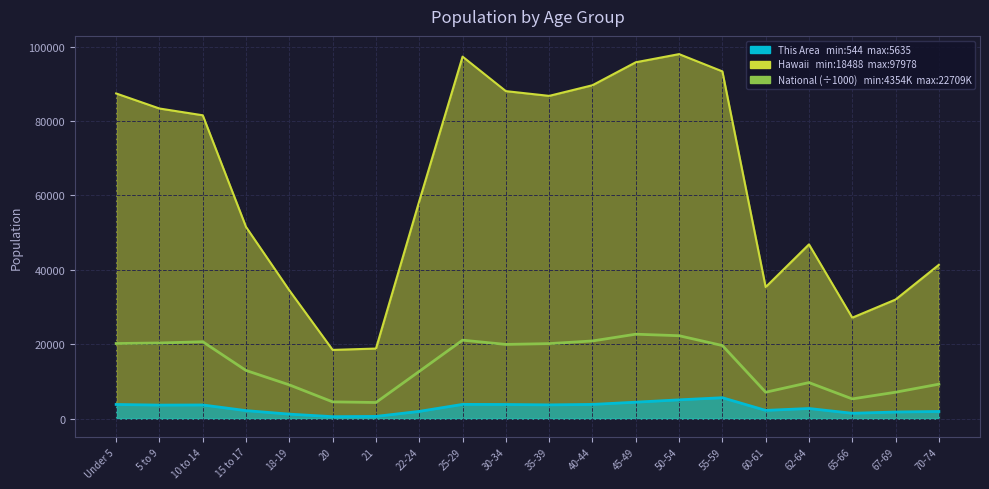

Reading left to right, list all the values displayed in this chart.

Under 5=20201.4	5 to 9=20348.7	10 to 14=20677.2	15 to 17=12954.3	18-19=9086.1	20=4519.1	21=4354.3	22-24=12712.6	25-29=21101.8	30-34=19962.1	35-39=20179.6	40-44=20891.0	45-49=22708.6	50-54=22298.1	55-59=19664.8	60-61=7113.7	62-64=9704.2	65-66=5319.9	67-69=7115.4	70-74=9278.2